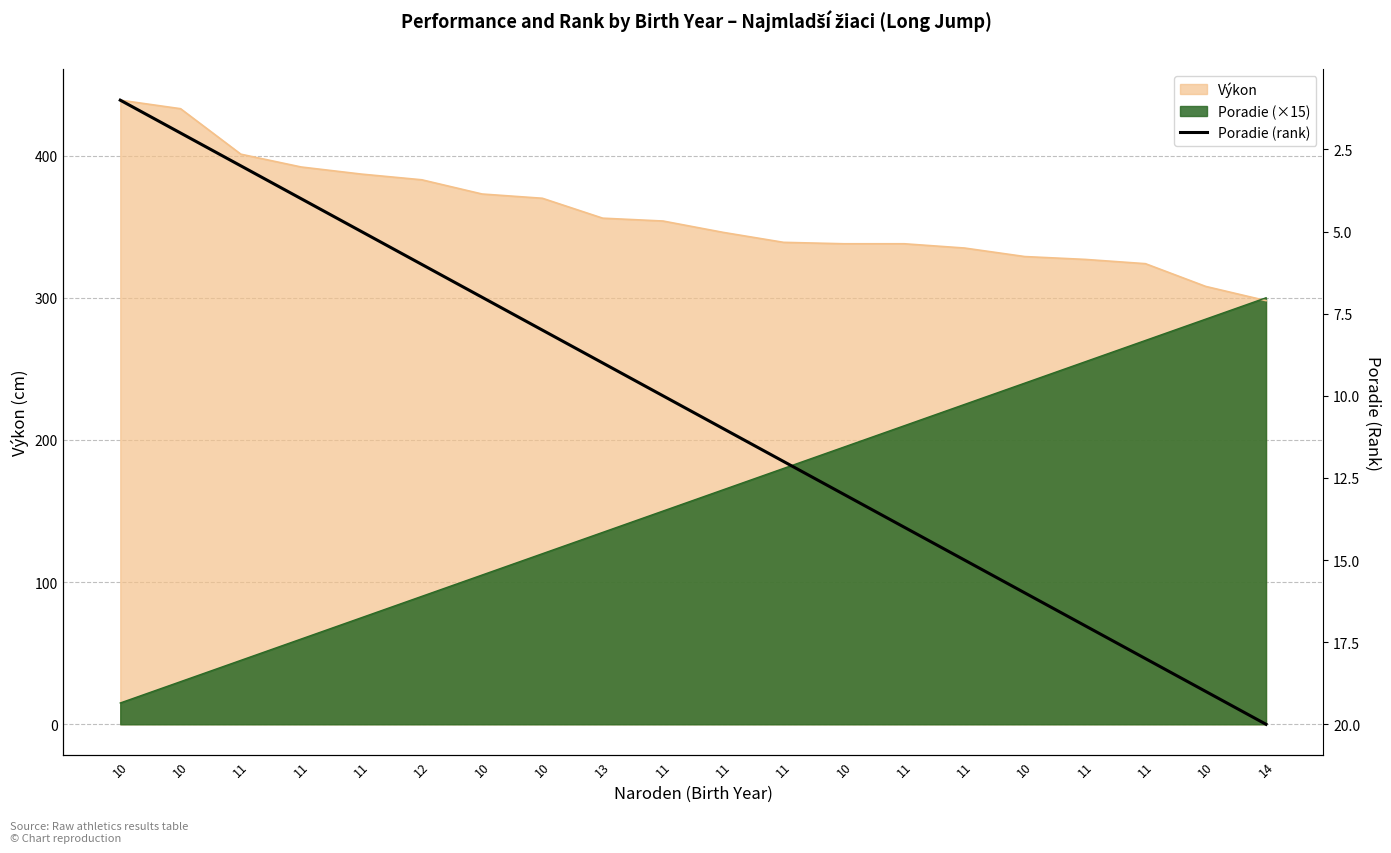

Where is the data nearest to the value 10?

11